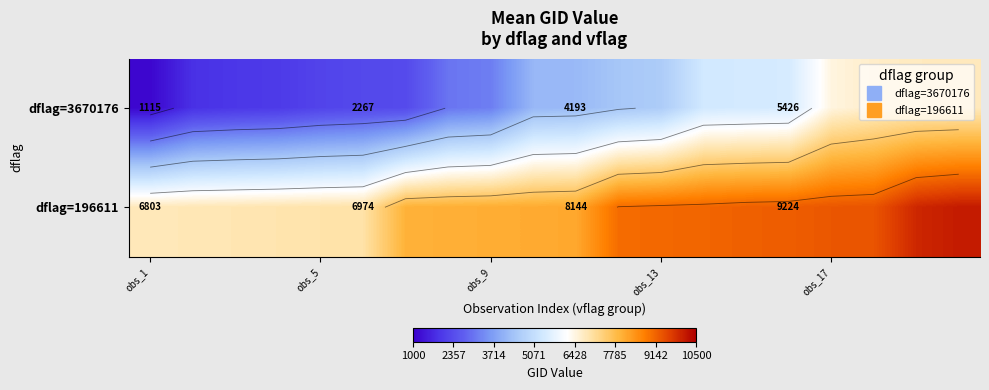

True or false: dflag=196611 has a value of 4851 at obs_13.

False